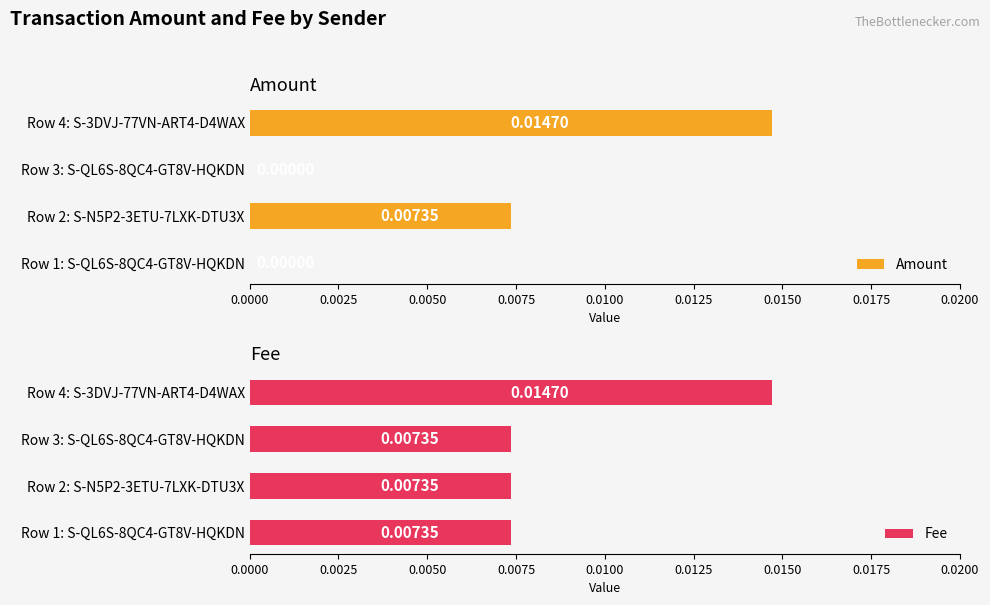

How many data points in Amount are above 0?

2